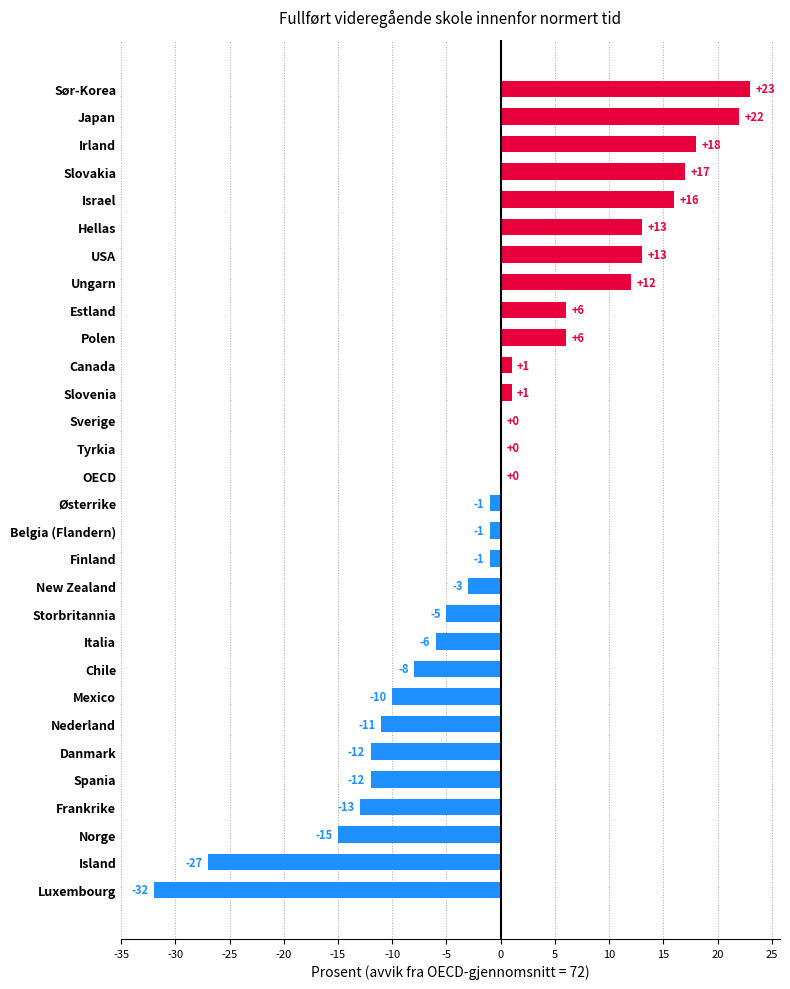

Which category has the highest value across all series?

Sør-Korea